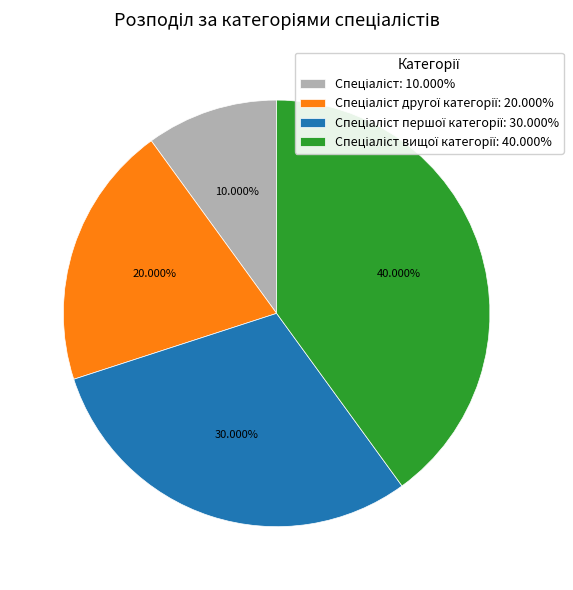

Is there a majority slice in this chart?

No